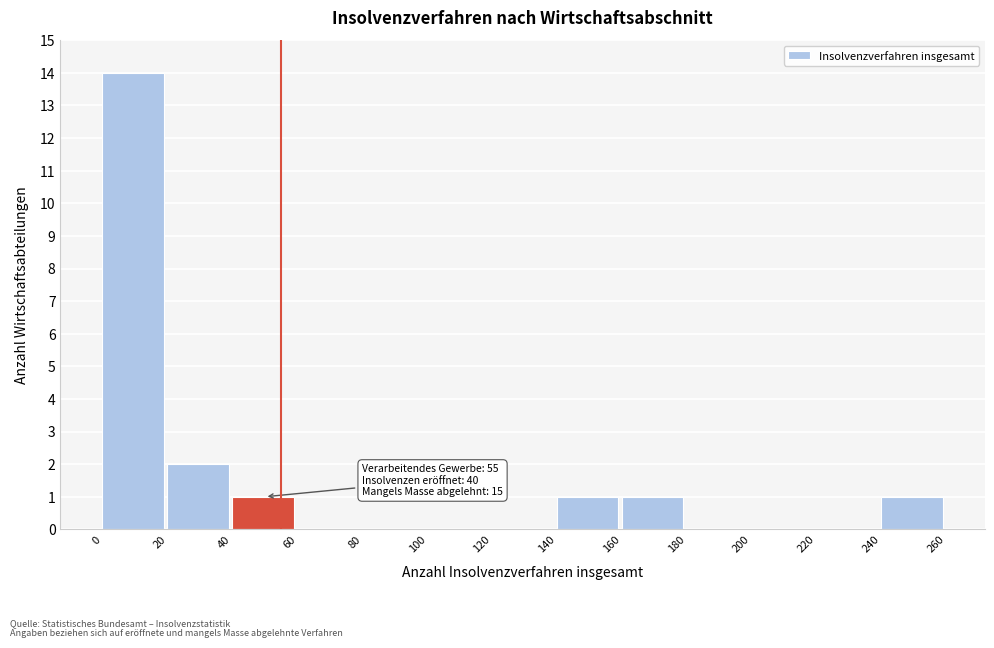

Which range on the x-axis has the tallest bar?

0 to 20